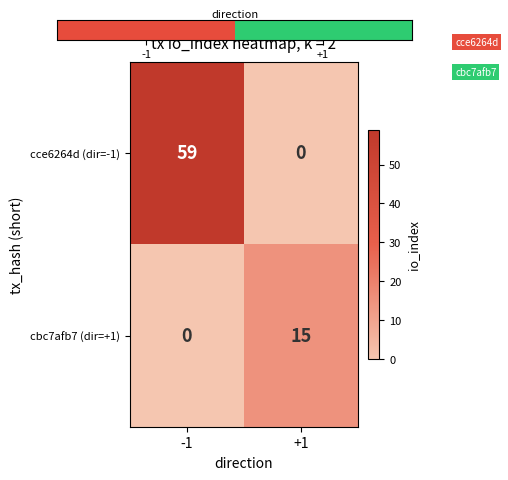

True or false: cce6264d (dir=-1) has a value of 59 at -1.

True